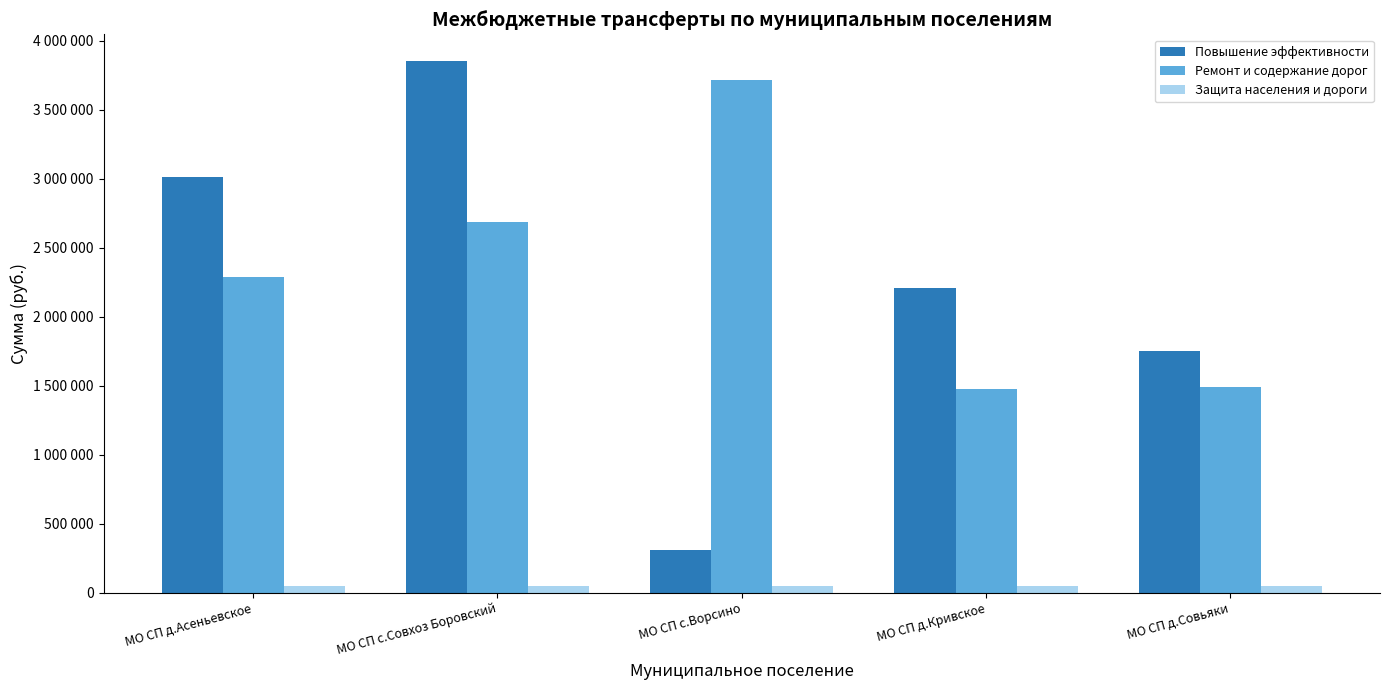

What are all the series names shown in the legend?

Повышение эффективности, Ремонт и содержание дорог, Защита населения и дороги